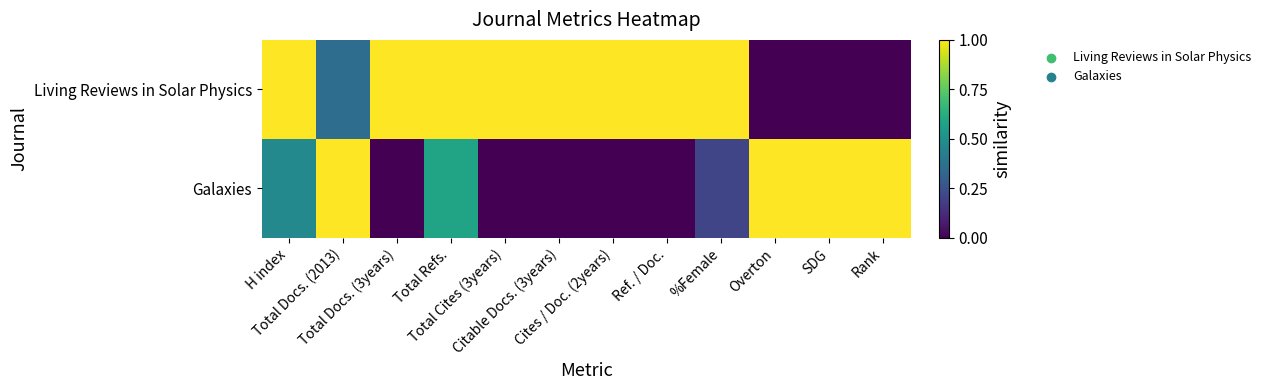

Which series has the largest range (max minus min)?

Living Reviews in Solar Physics